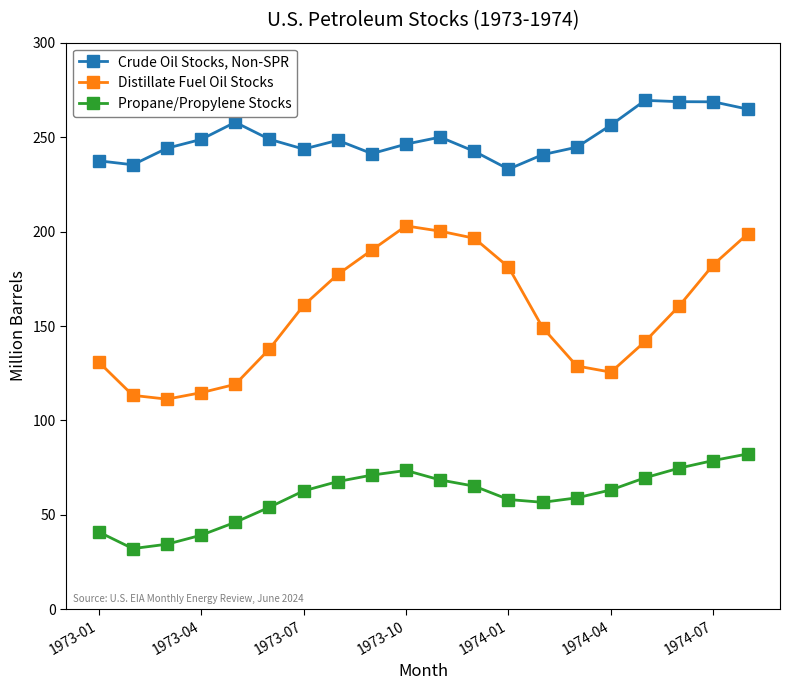

Is this an area chart (filled region under the line)?

No